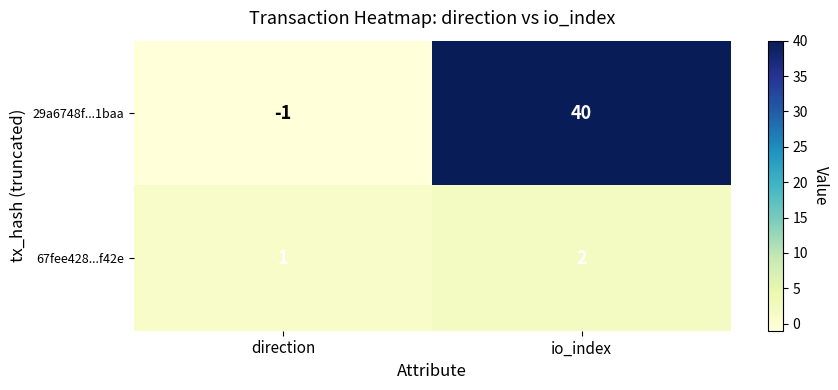

True or false: 29a6748f...1baa has a value of 40 at io_index.

True